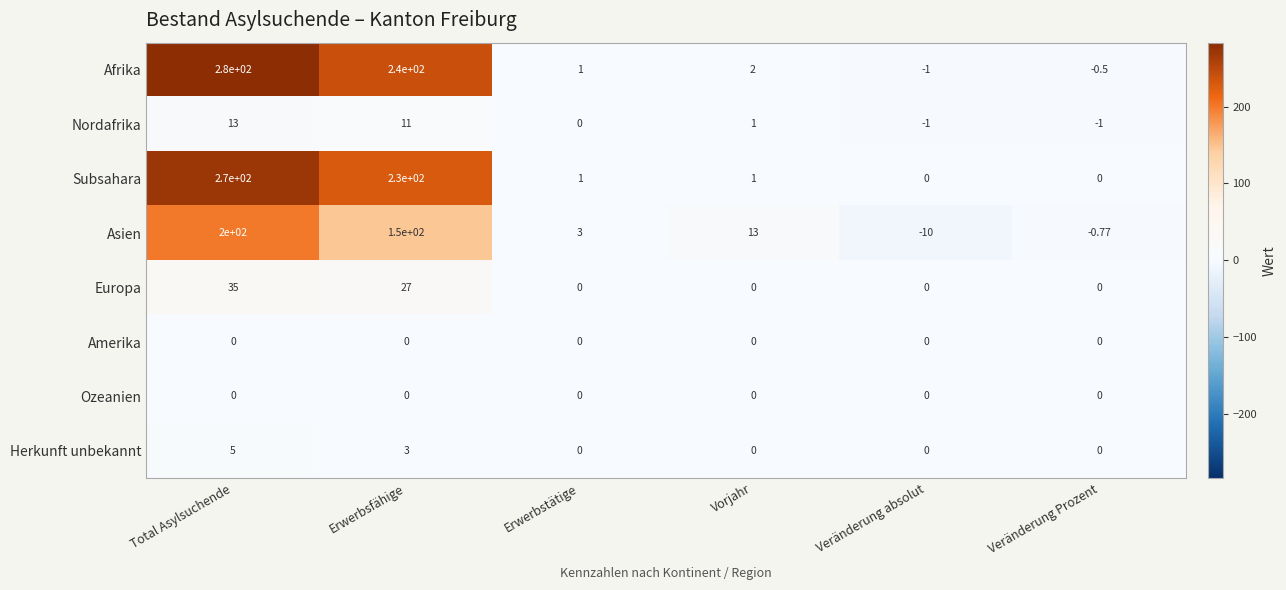

How many series are shown in this chart?

8